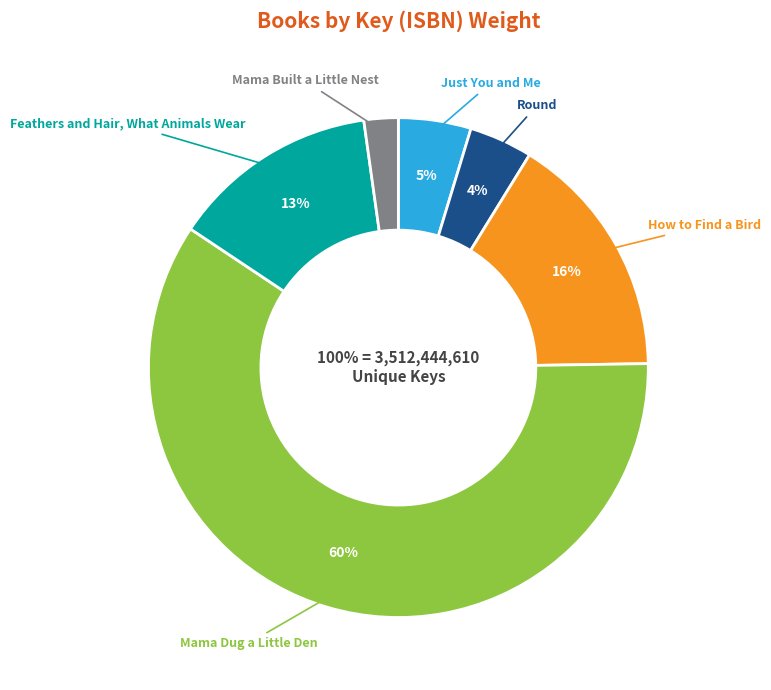

Which slice is the smallest?

Mama Built a Little Nest